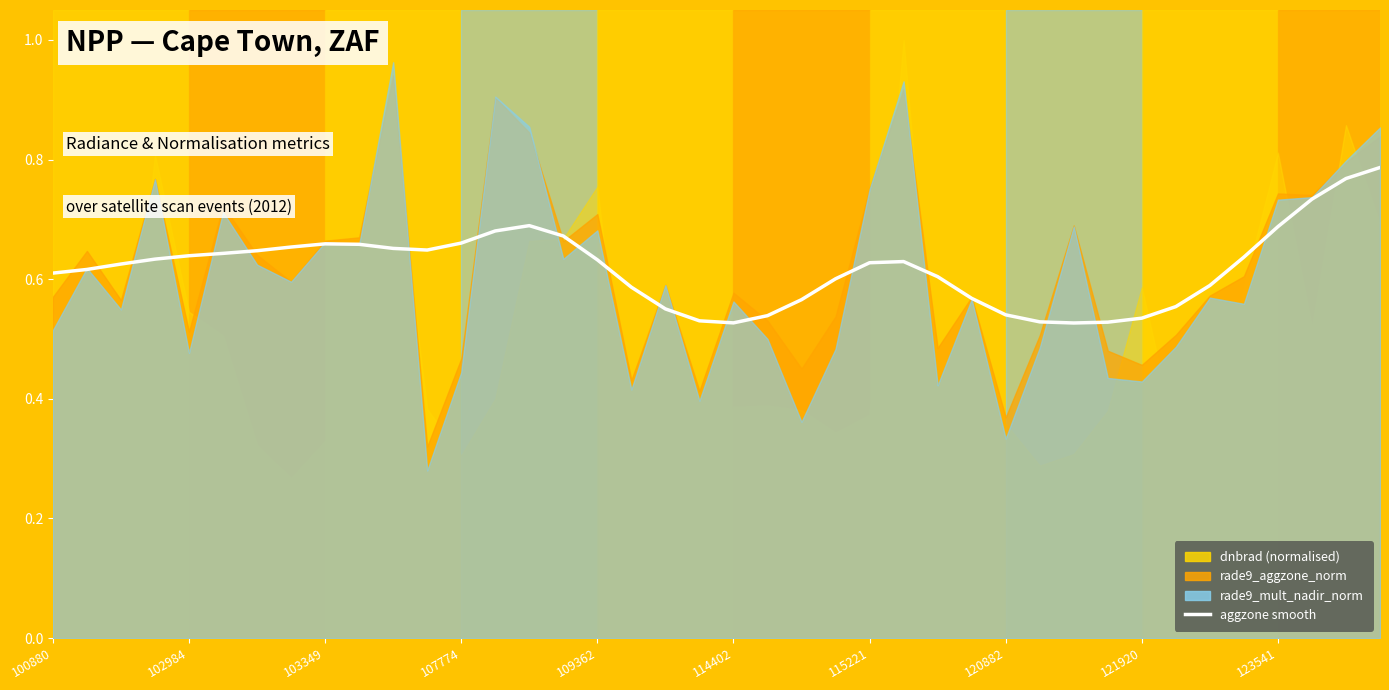

What is the sum of the values at 25 and 22?

1.2